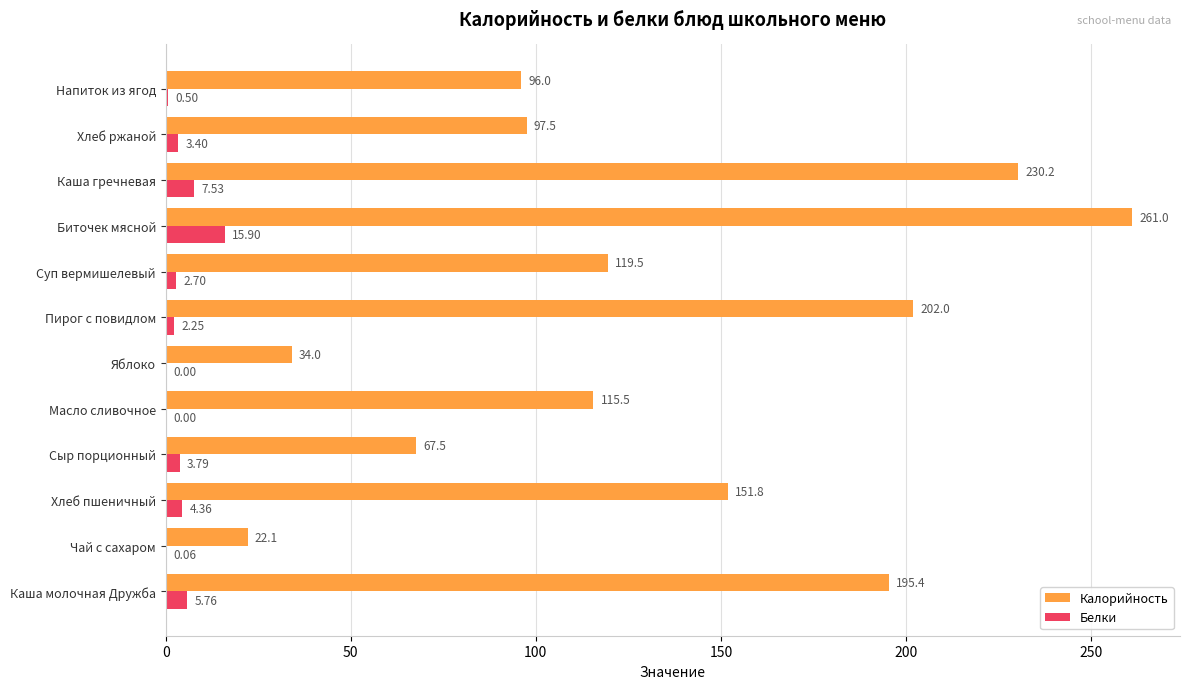

Which series has the largest total across all categories?

Калорийность